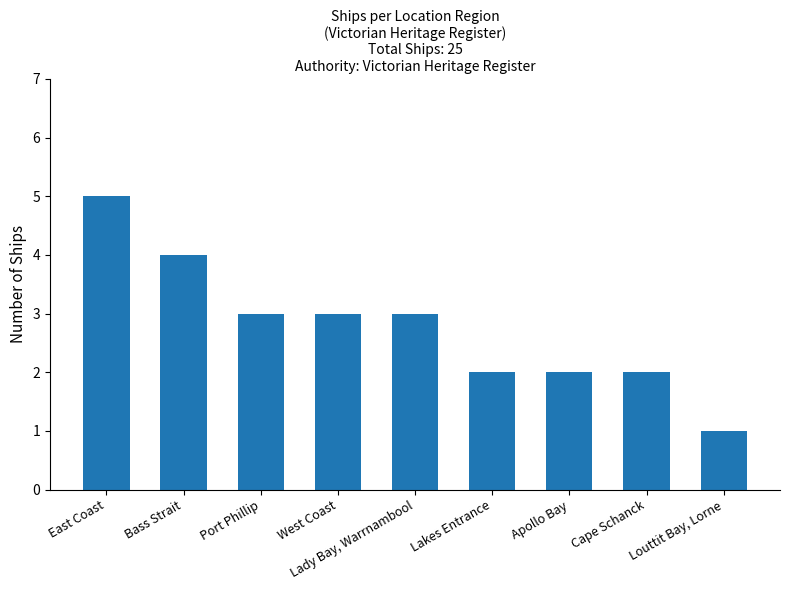

True or false: the data shows 2 at Apollo Bay.

True